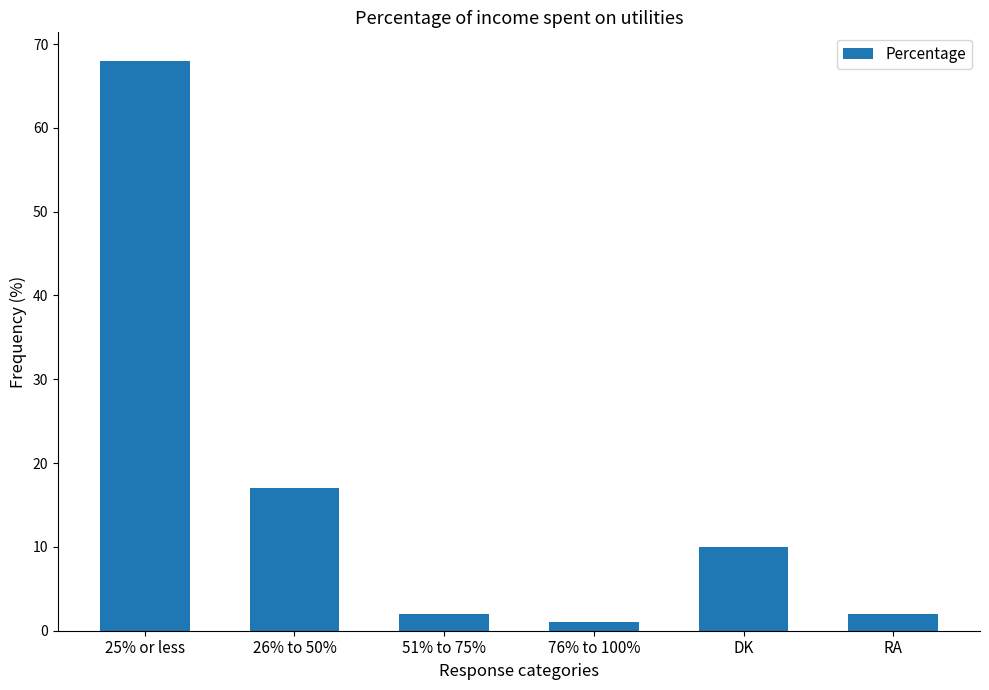

Is it true that the value at DK is 13?

False